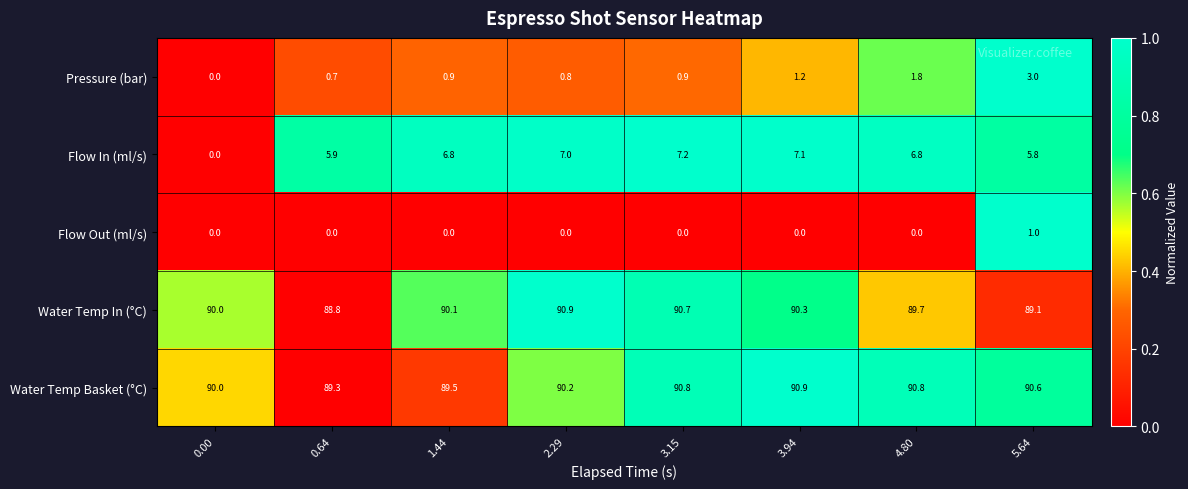

Is it true that Water Temp In (°C) equals 90.7 at 3.15?

True